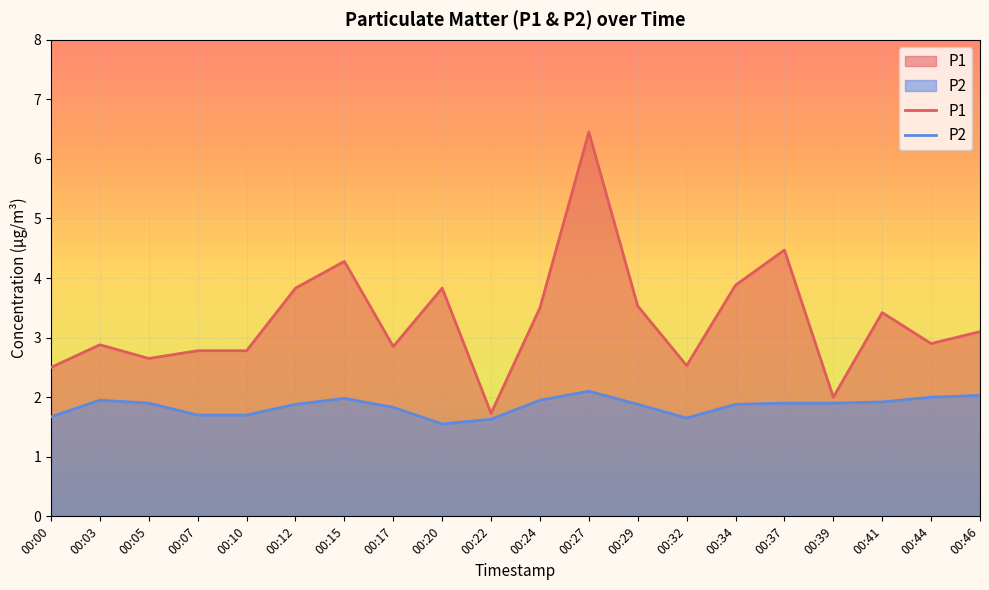

Where is the first local minimum for P1?

00:05